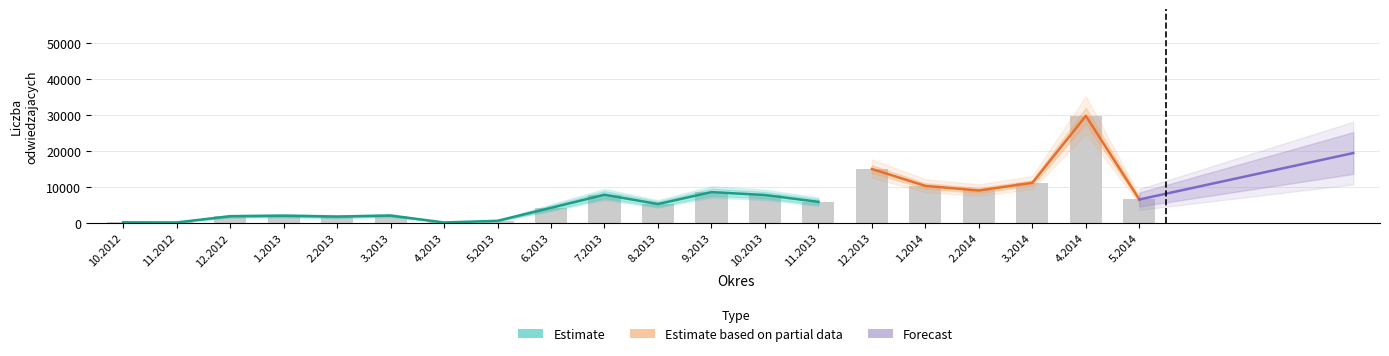

Reading right to left, transcribe all the data shown in this chart.

6462	29738	11104	8968	10243	14950	5805	7708	8513	5196	7786	4129	528	64	1988	1706	1943	1806	68	109